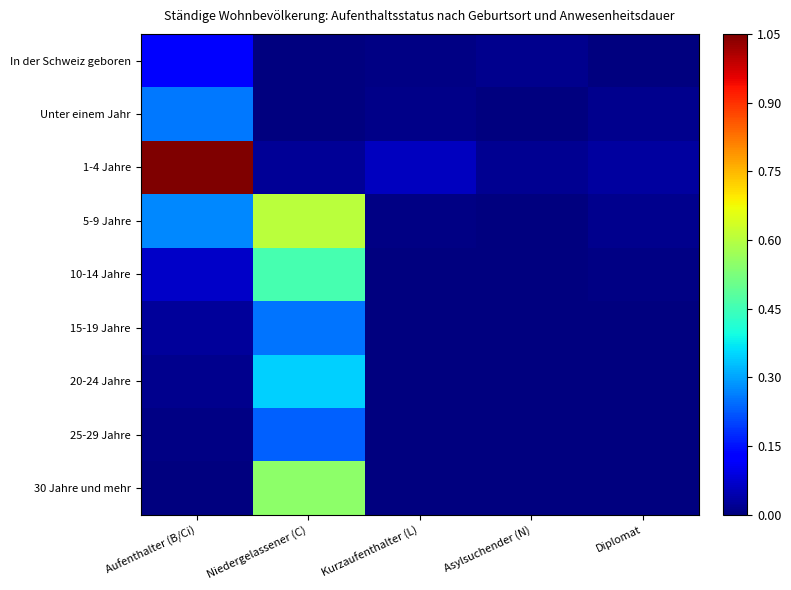

Which category has the lowest value across all series?

Asylsuchender (N)